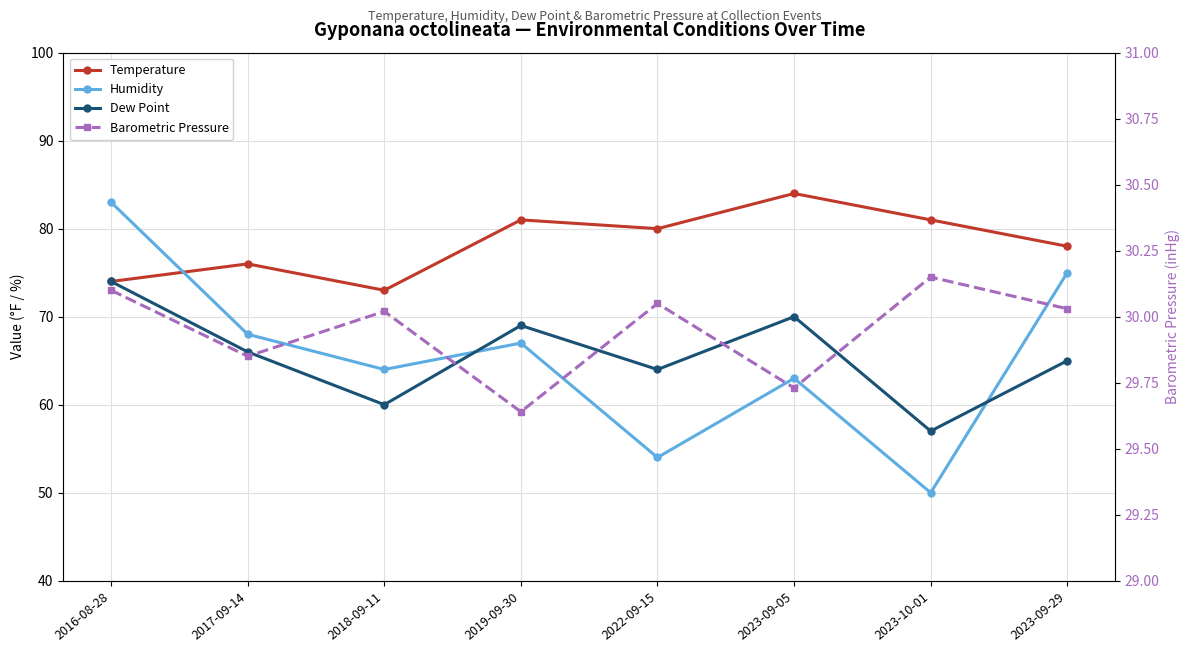

At how many categories does at least one series exceed 34?

8